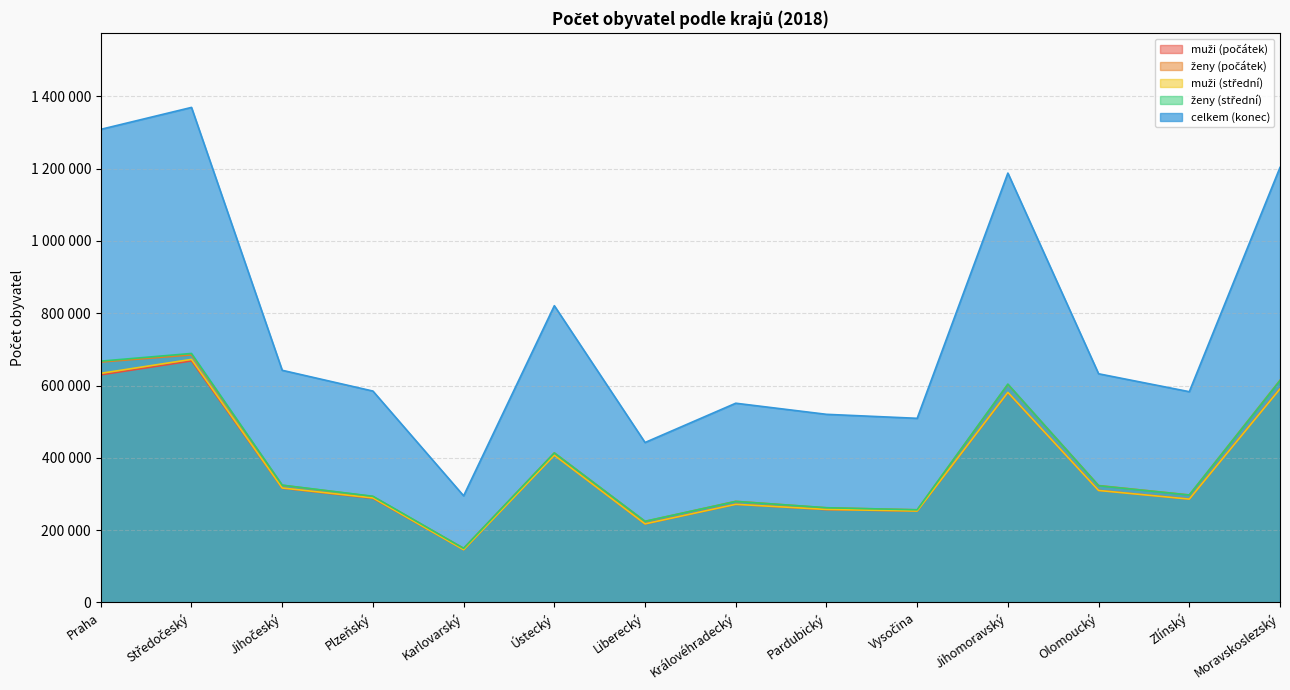

What is the sum of the ženy (počátek) values at Liberecký and Praha?

889222